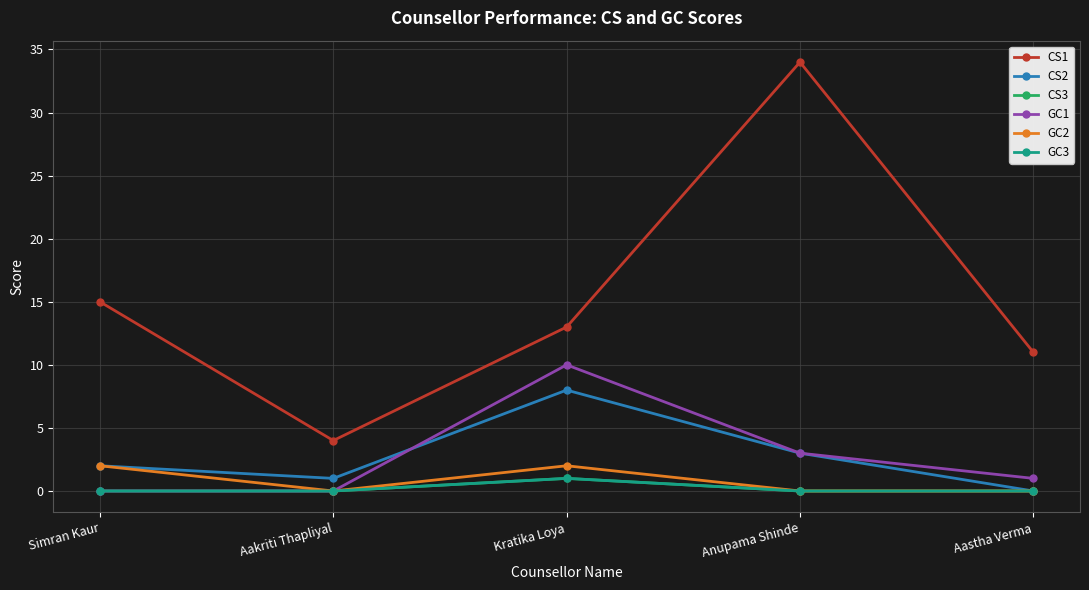

Reading left to right, what are all the values shown in this chart?

CS1: Simran Kaur=15	Aakriti Thapliyal=4	Kratika Loya=13	Anupama Shinde=34	Aastha Verma=11
CS2: Simran Kaur=2	Aakriti Thapliyal=1	Kratika Loya=8	Anupama Shinde=3	Aastha Verma=0
CS3: Simran Kaur=0	Aakriti Thapliyal=0	Kratika Loya=1	Anupama Shinde=0	Aastha Verma=0
GC1: Simran Kaur=0	Aakriti Thapliyal=0	Kratika Loya=10	Anupama Shinde=3	Aastha Verma=1
GC2: Simran Kaur=2	Aakriti Thapliyal=0	Kratika Loya=2	Anupama Shinde=0	Aastha Verma=0
GC3: Simran Kaur=0	Aakriti Thapliyal=0	Kratika Loya=1	Anupama Shinde=0	Aastha Verma=0